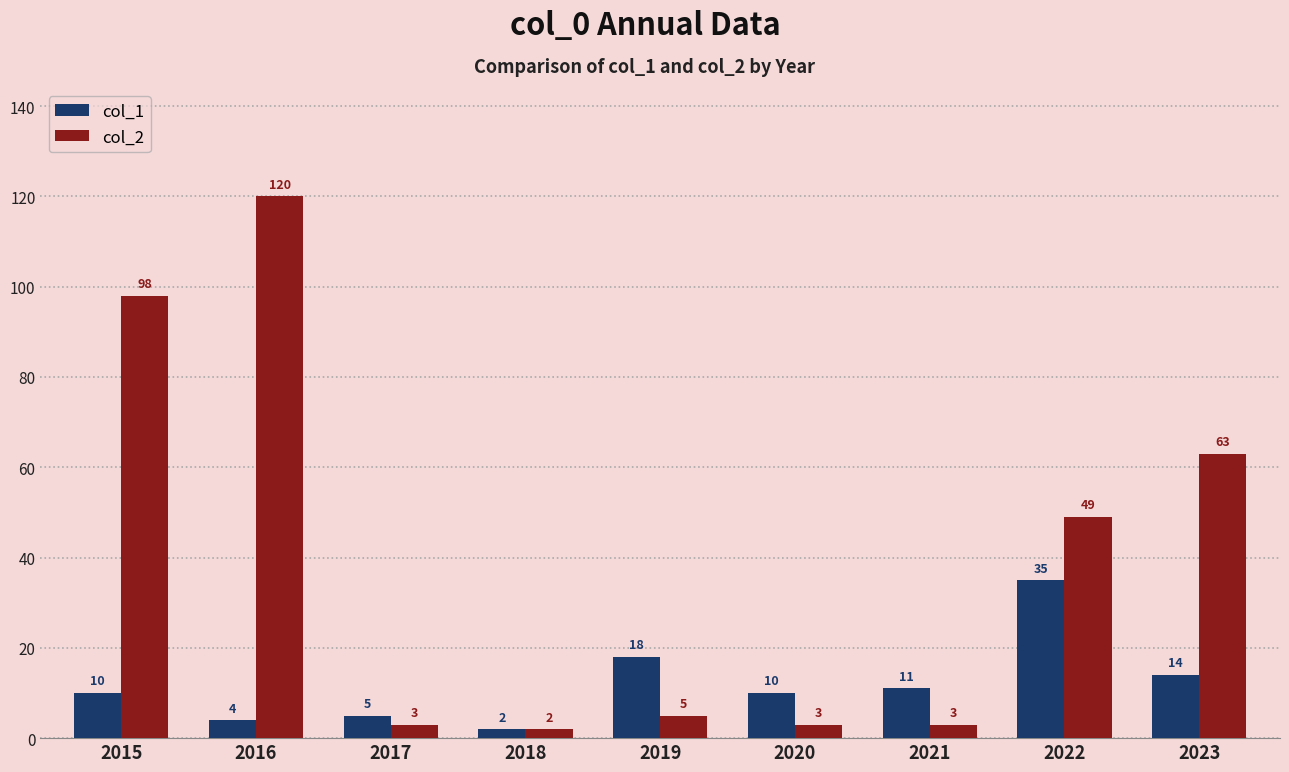

List the series in order of their peak value, highest first.

col_2, col_1